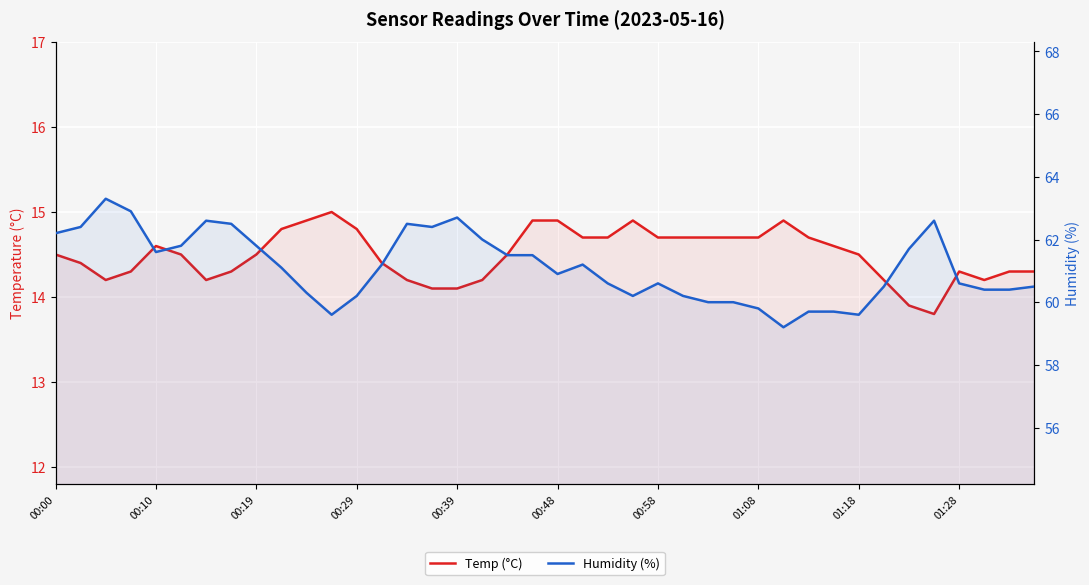

Which series has the largest total across all categories?

Humidity (%)